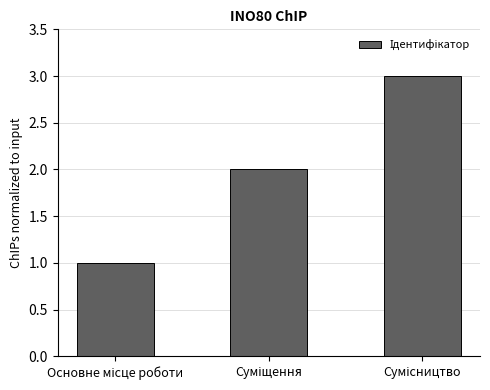

What is the sum of all values?

6